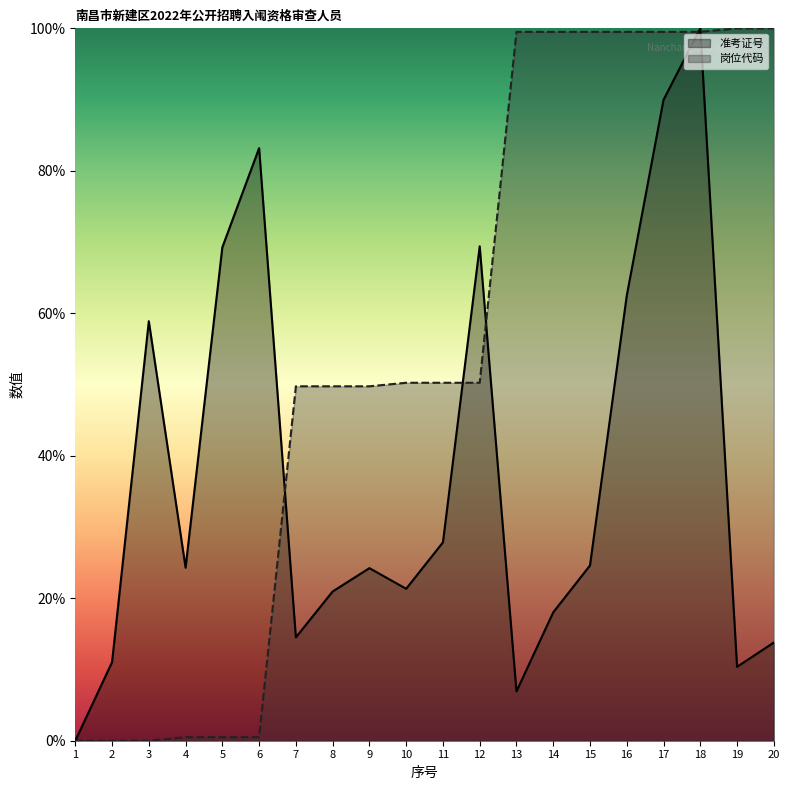

True or false: 岗位代码 has a value of 0.7 at 6.

False